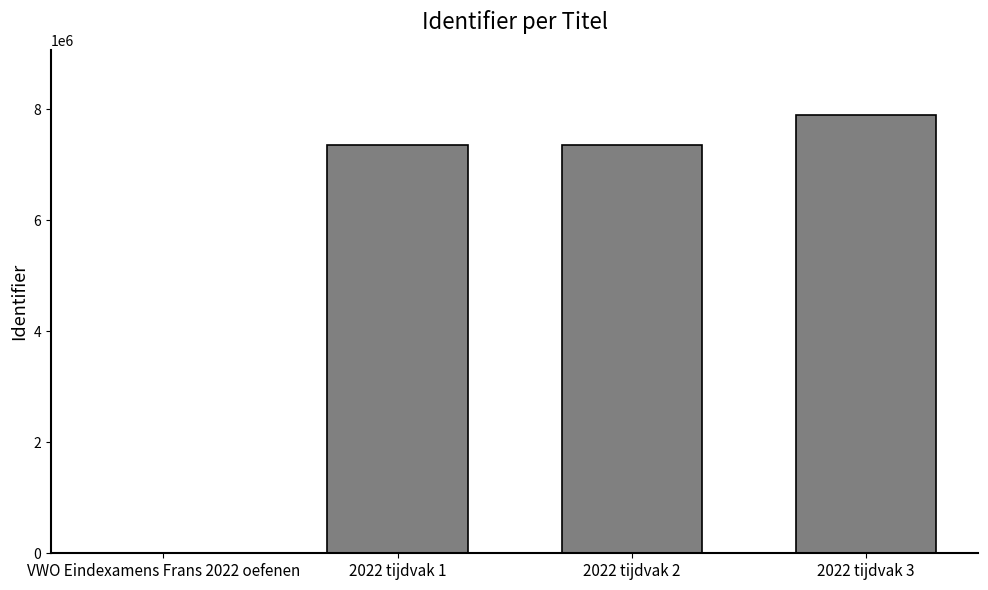

Which label corresponds to the largest value in the chart?

2022 tijdvak 3